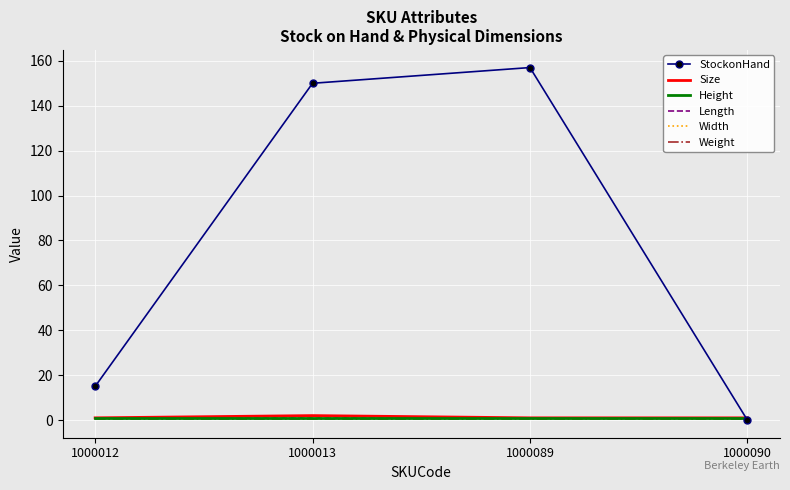

How many series are shown in this chart?

6